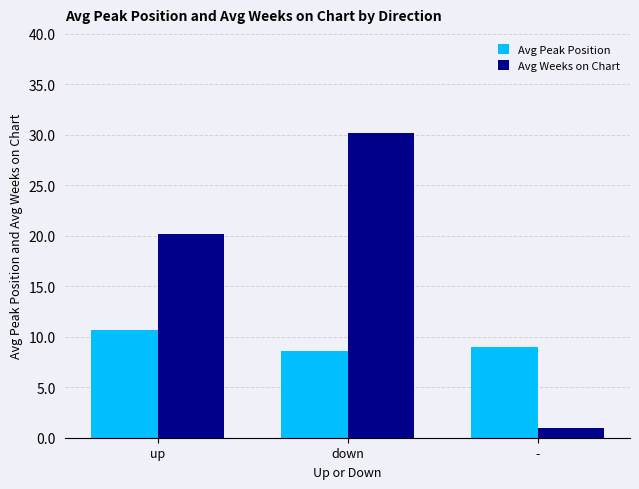

At down, list the series in order from largest to smallest.

Avg Weeks on Chart, Avg Peak Position